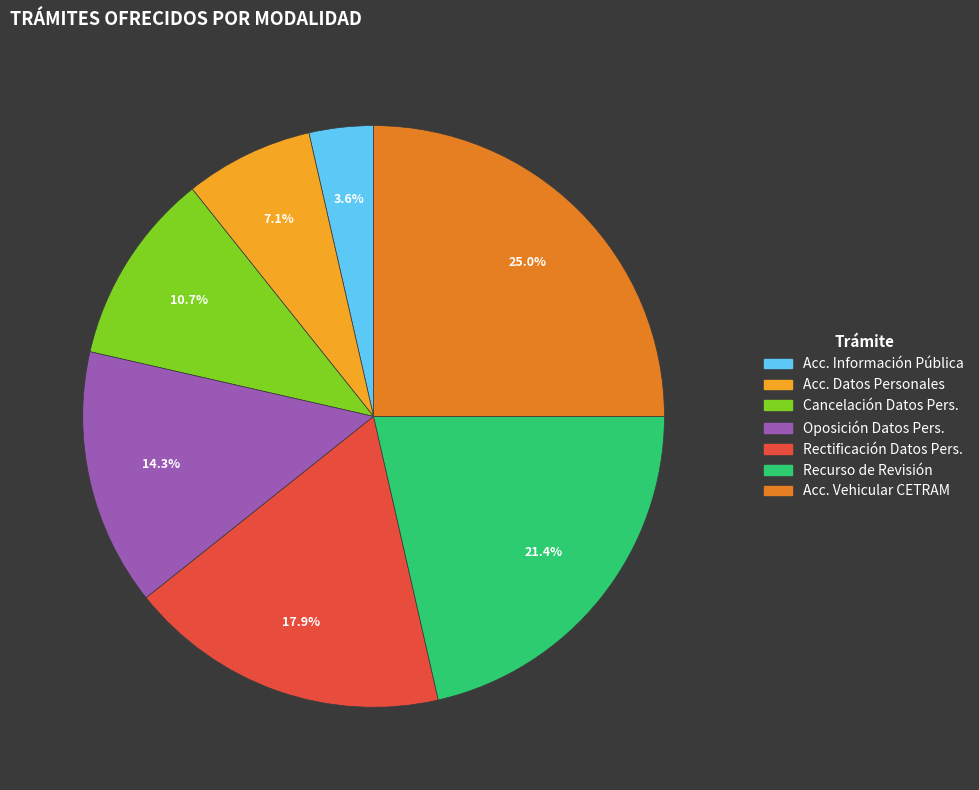

Approximately how many times larger is the value at Acc. Vehicular CETRAM compared to Acc. Datos Personales?

3.5